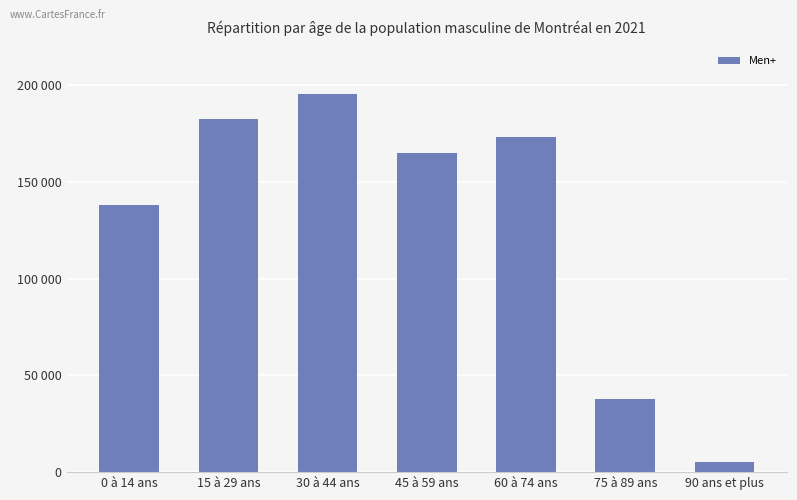

Rank the categories by value from lowest to highest.

90 ans et plus, 75 à 89 ans, 0 à 14 ans, 45 à 59 ans, 60 à 74 ans, 15 à 29 ans, 30 à 44 ans